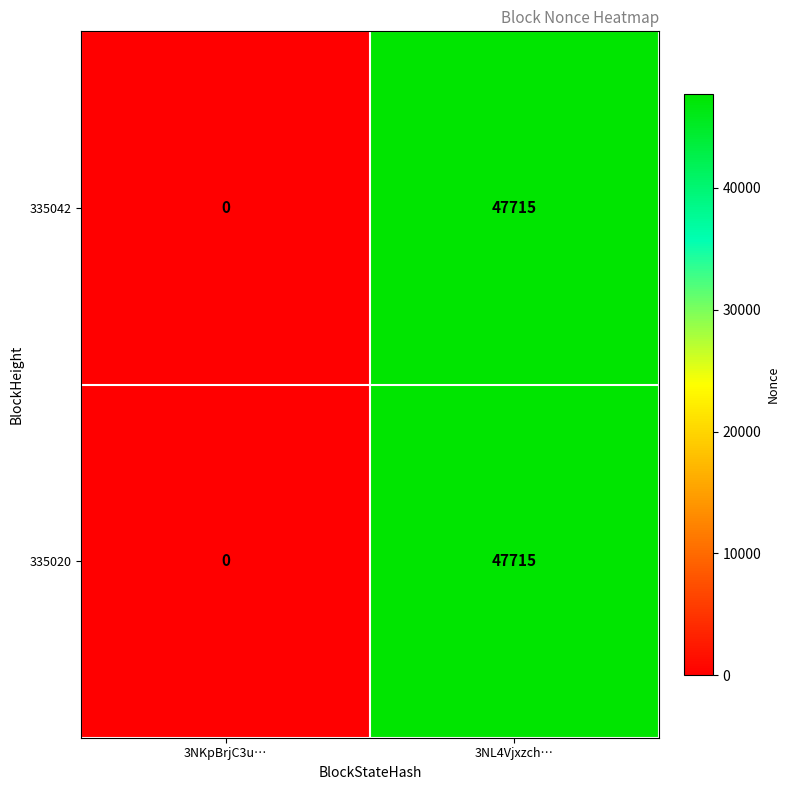

Reading left to right, list all the values displayed in this chart.

335042: 3NKpBrjC3u…=0	3NL4Vjxzch…=47715
335020: 3NKpBrjC3u…=0	3NL4Vjxzch…=47715